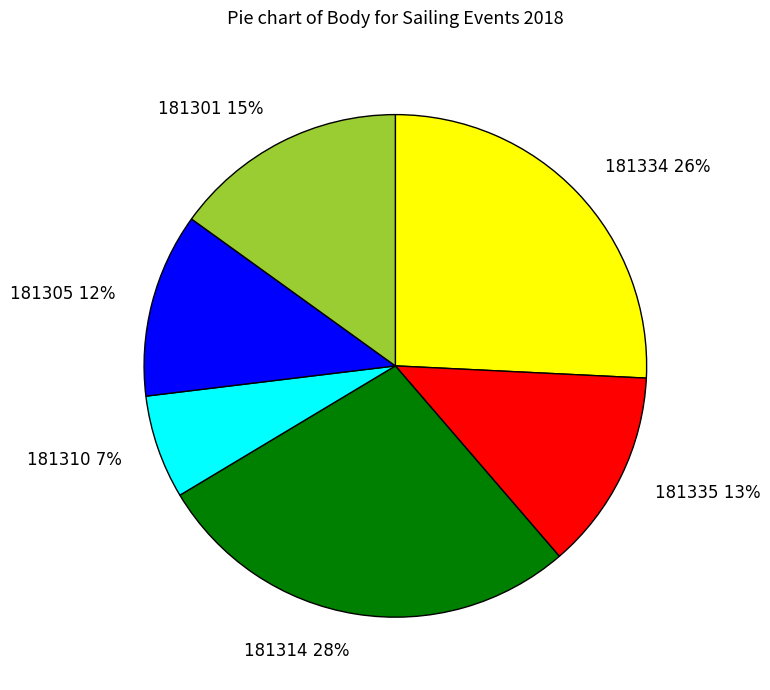

Which slice is the largest?

181314